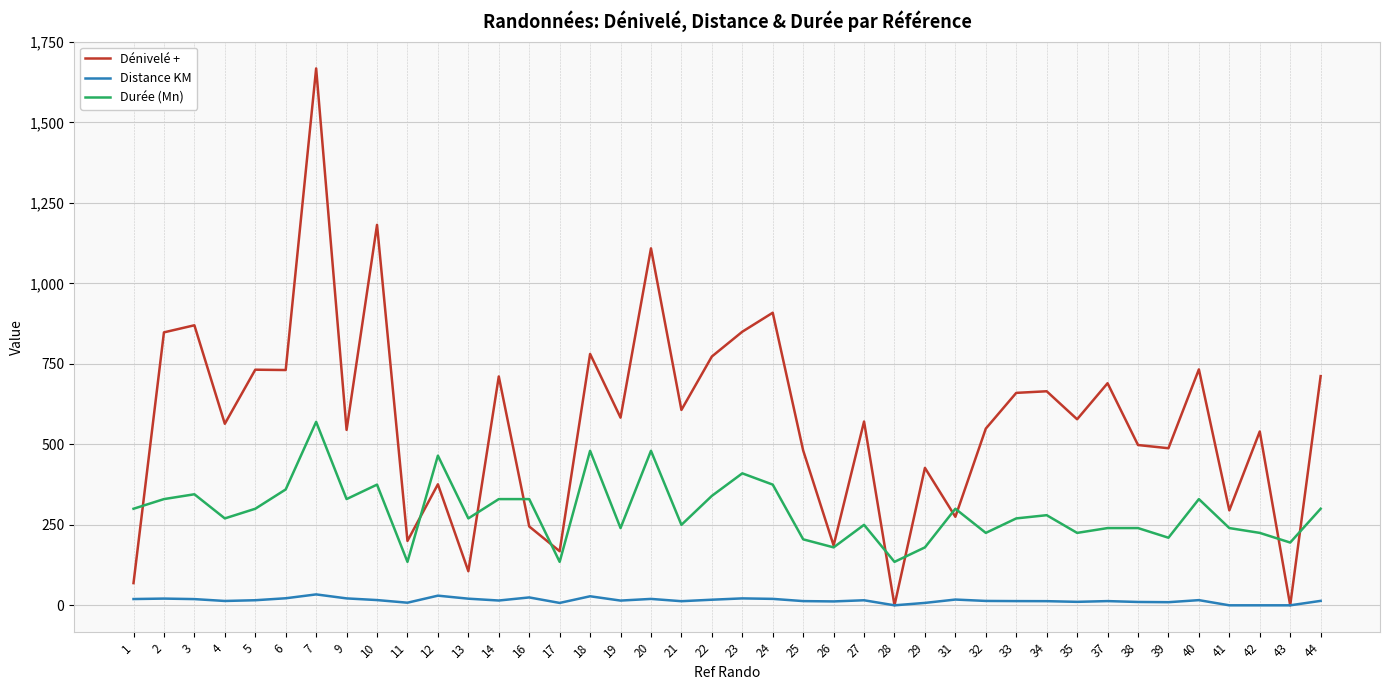

List the series in order of their peak value, lowest first.

Distance KM, Durée (Mn), Dénivelé +